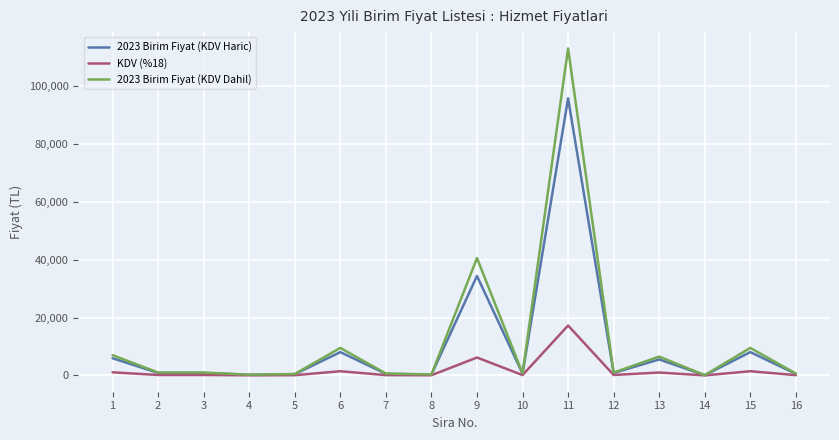

Rank the series by their maximum value, from lowest to highest.

KDV (%18), 2023 Birim Fiyat (KDV Haric), 2023 Birim Fiyat (KDV Dahil)